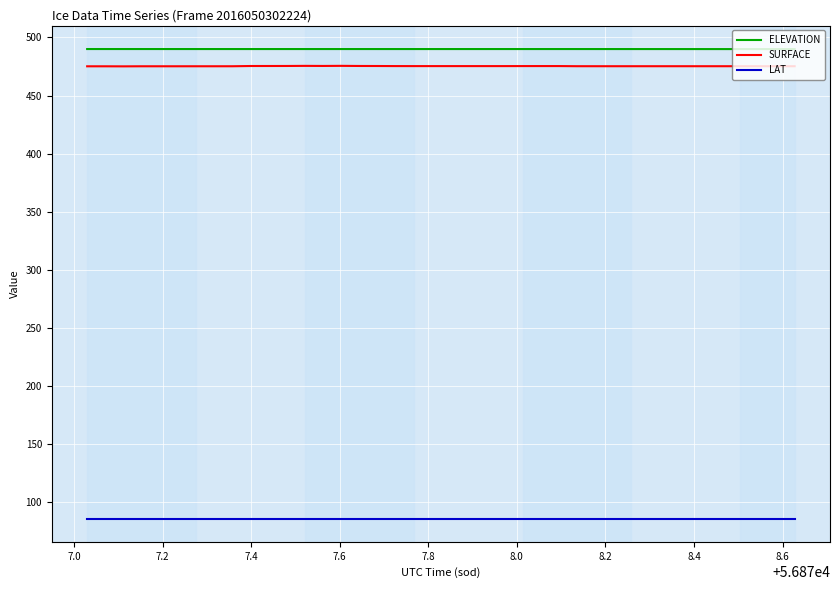

Which series has the widest spread of values?

SURFACE